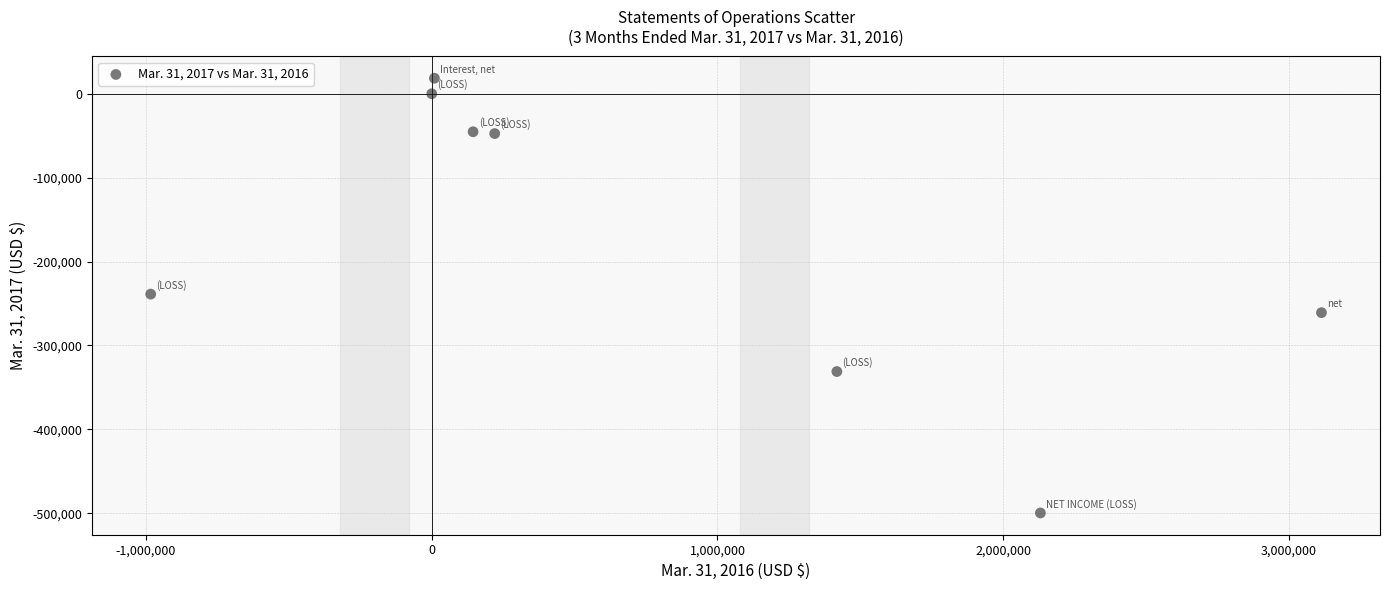

What is the range of X values (max minus min)?

4098145